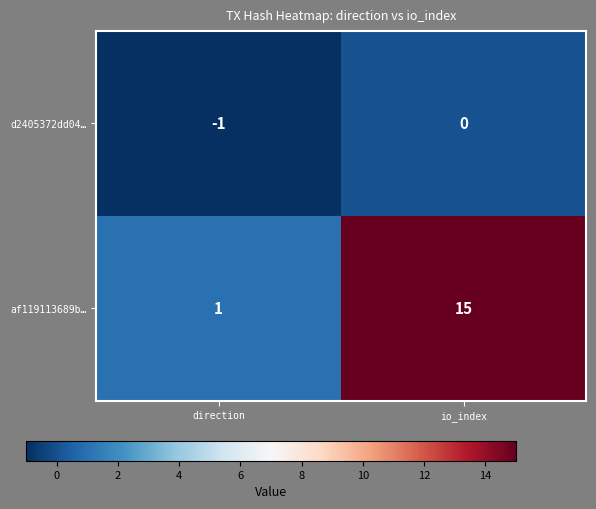

Reading left to right, what are all the values shown in this chart?

d2405372dd04…: -1	0
af119113689b…: 1	15